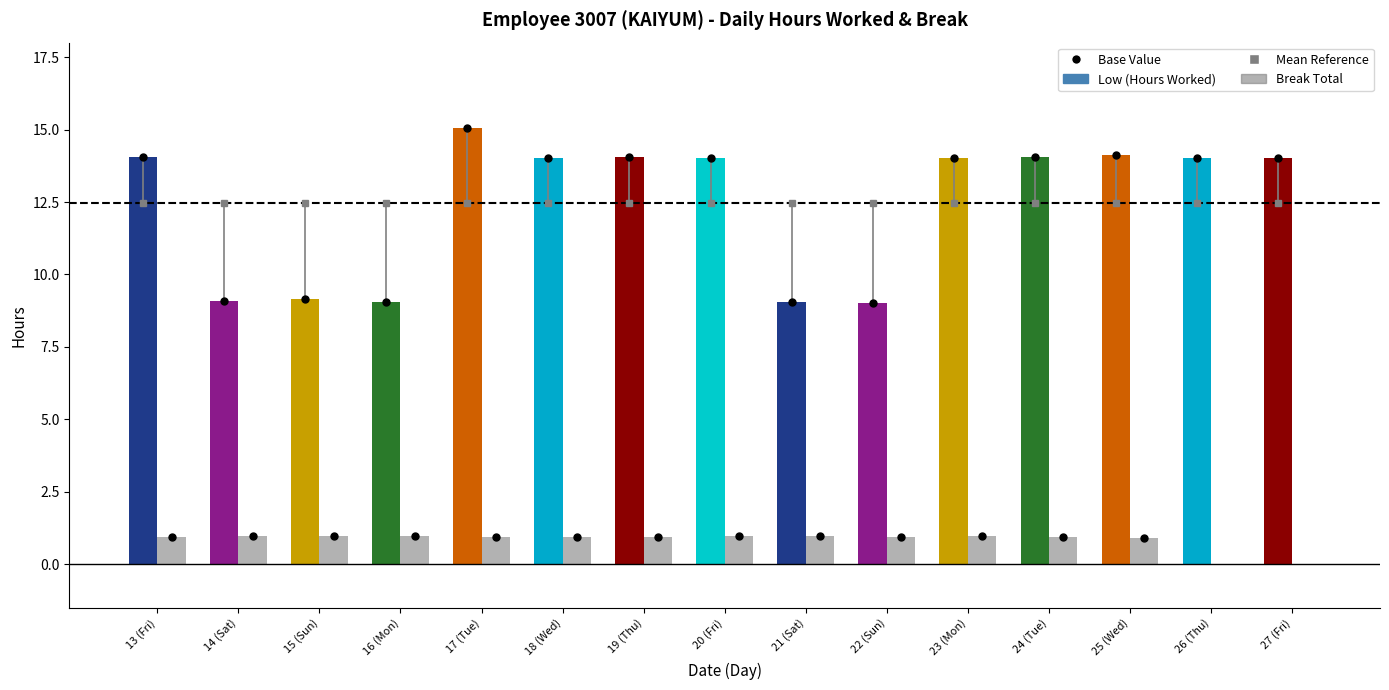

Read the Low (Hours Worked) value at 27 (Fri).

14.0